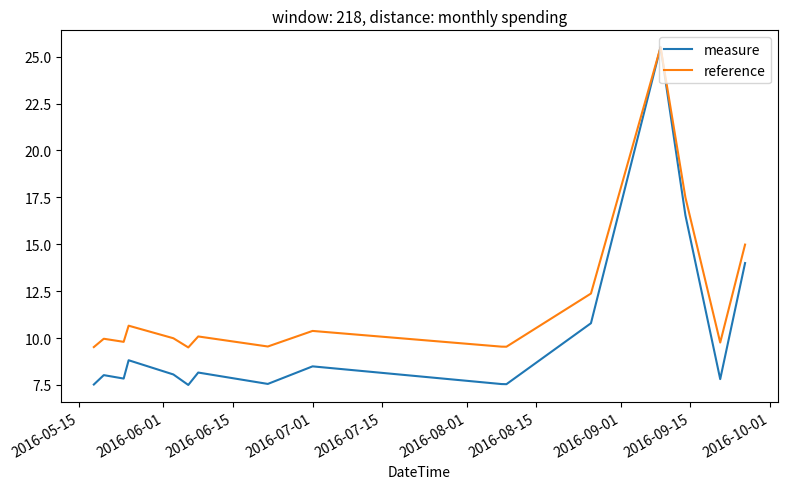

Which series has the widest spread of values?

measure